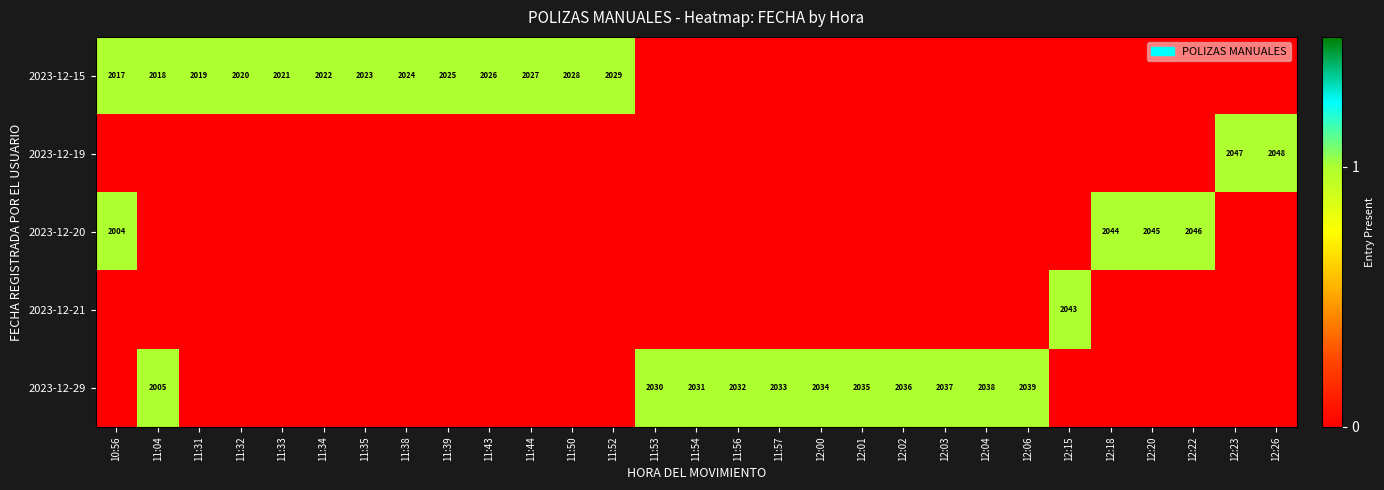

What is the sum of the 2023-12-29 values at 11:53 and 12:01?

4065